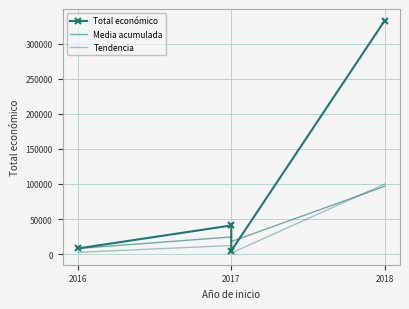

Where do Media acumulada and Total económico first cross each other?

2017 and 2017